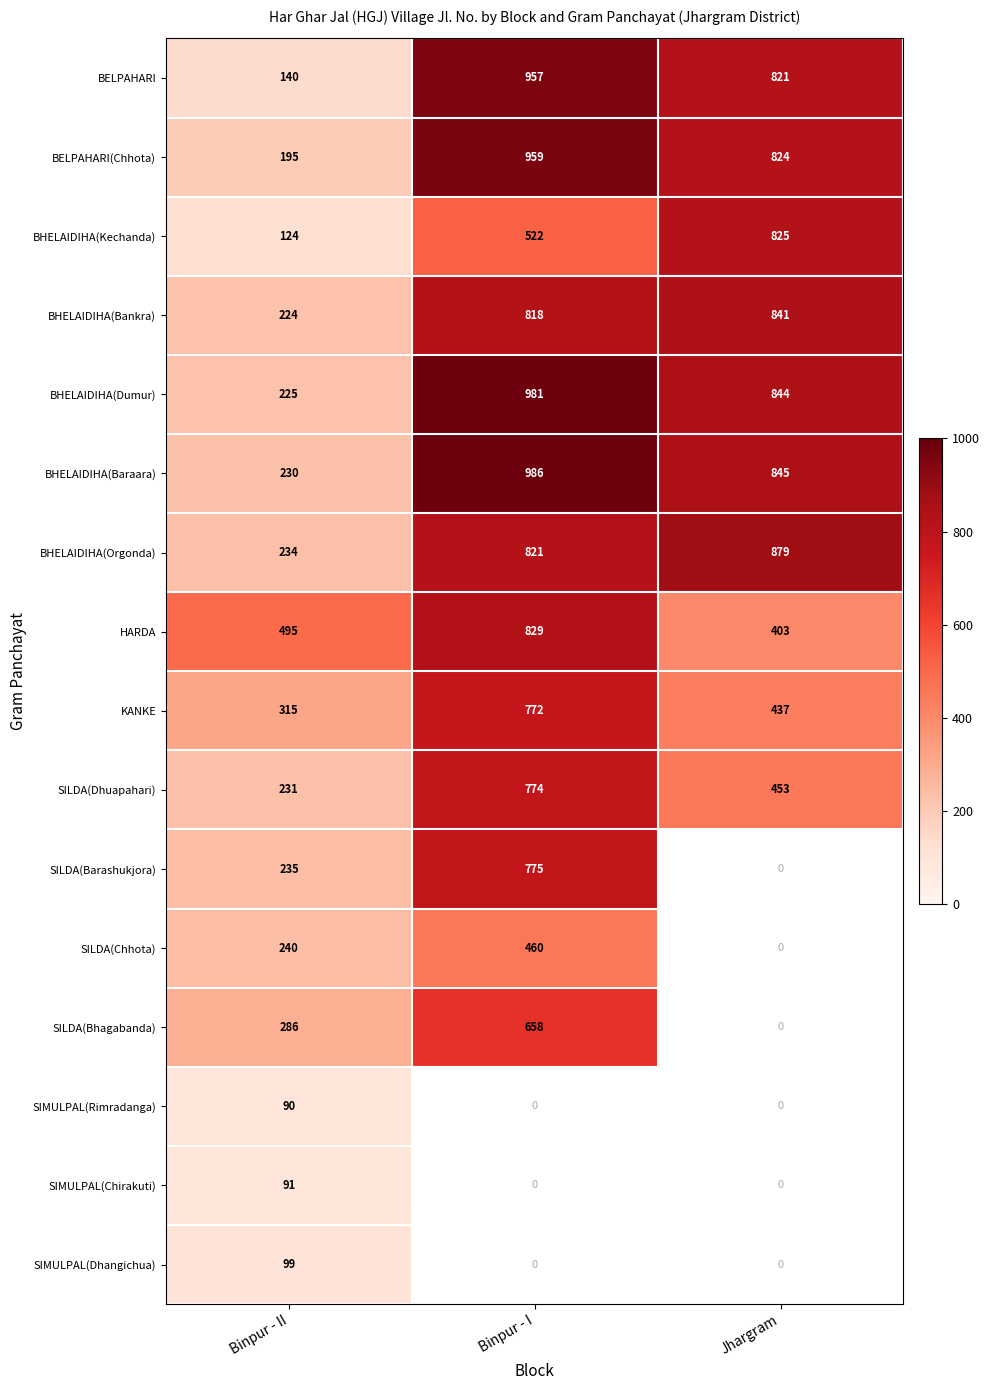

Rank the categories by BHELAIDIHA(Orgonda) value from highest to lowest.

Jhargram, Binpur - I, Binpur - II